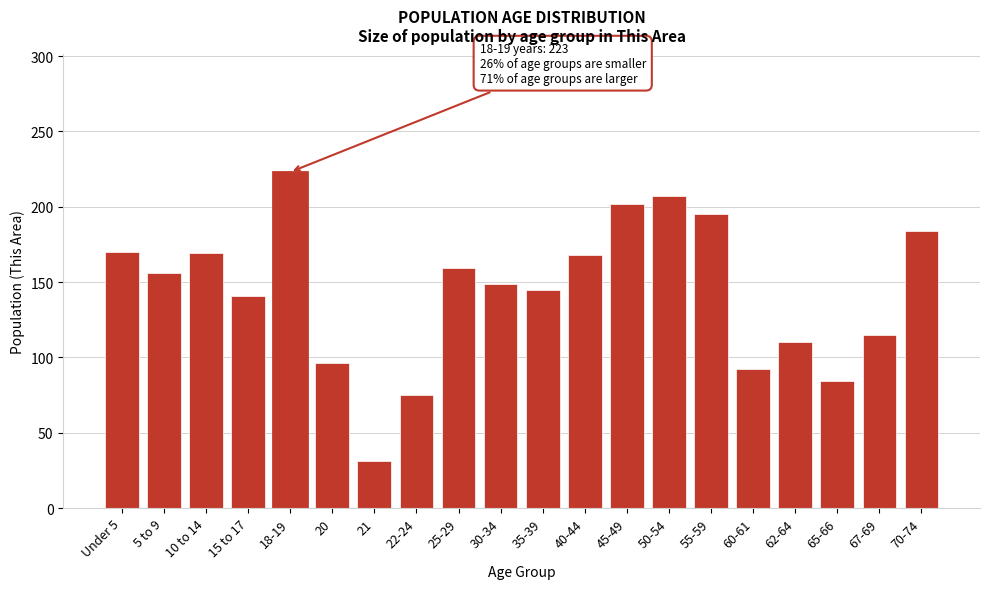

What is the smallest value displayed?

31